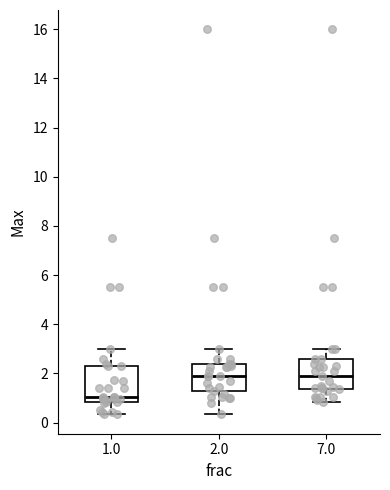

Reading left to right, transcribe this box plot: for each box, give where its median line is, the range the box spans, and where its two whiskers end, as read against the y-axis. The values are not printed on the chart, so give them approximately, as read against the axis.

1.0: median 1.0, box 0.8 to 2.4, whiskers 0.4 to 3.0
2.0: median 2.0, box 1.4 to 2.4, whiskers 0.4 to 3.0
7.0: median 2.0, box 1.4 to 2.6, whiskers 0.8 to 3.0